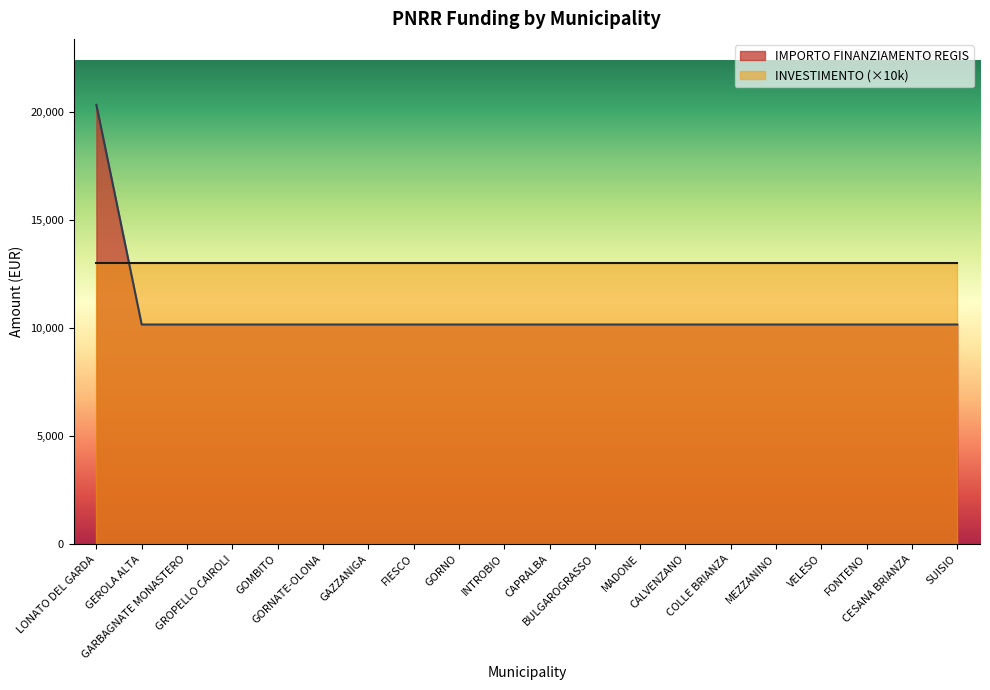

Is it true that the value at GOMBITO is 17705?

False